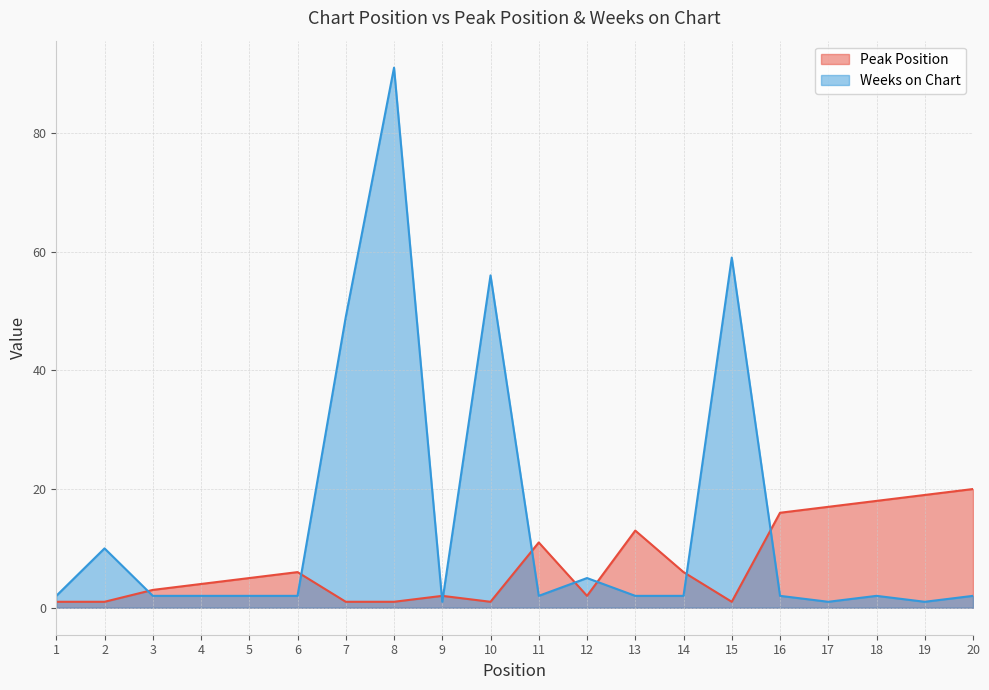

Between 11 and 12, which series saw the biggest shift?

Peak Position